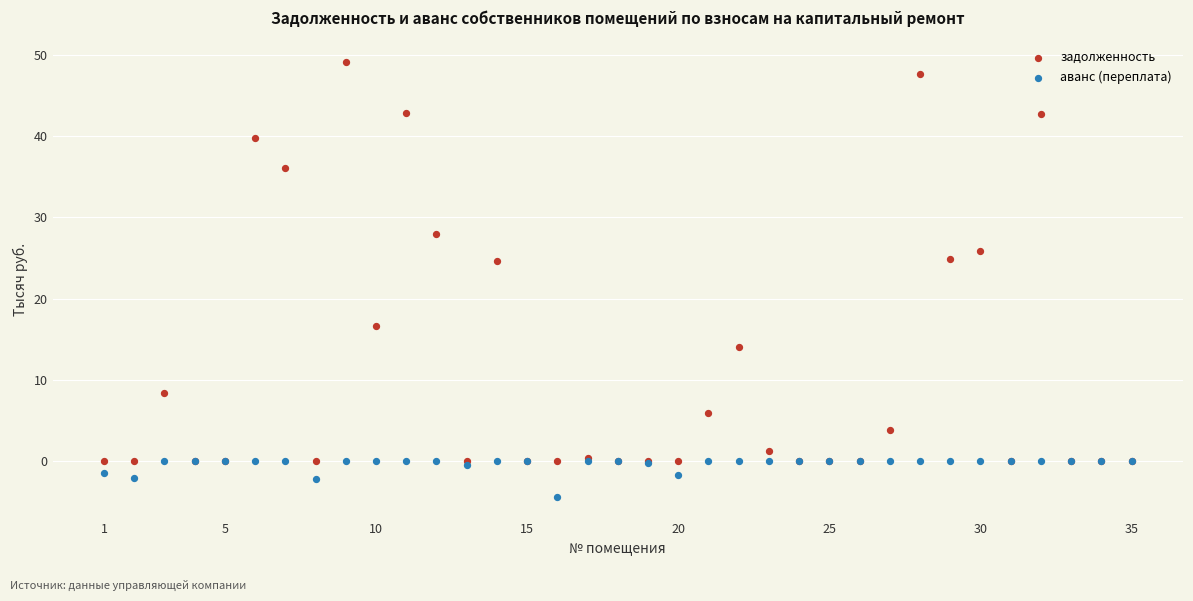

Which series reaches the minimum Y coordinate?

аванс (переплата)